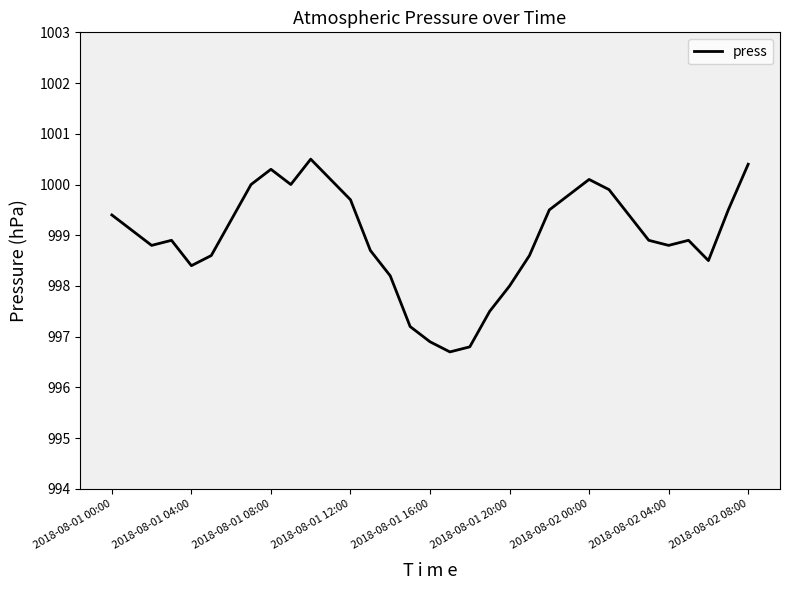

What is the difference between the maximum and minimum values?

3.8